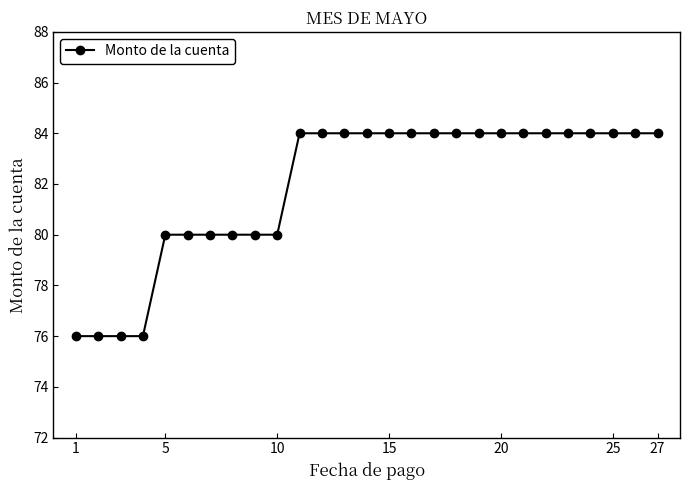

What is the maximum value shown in the chart?

84